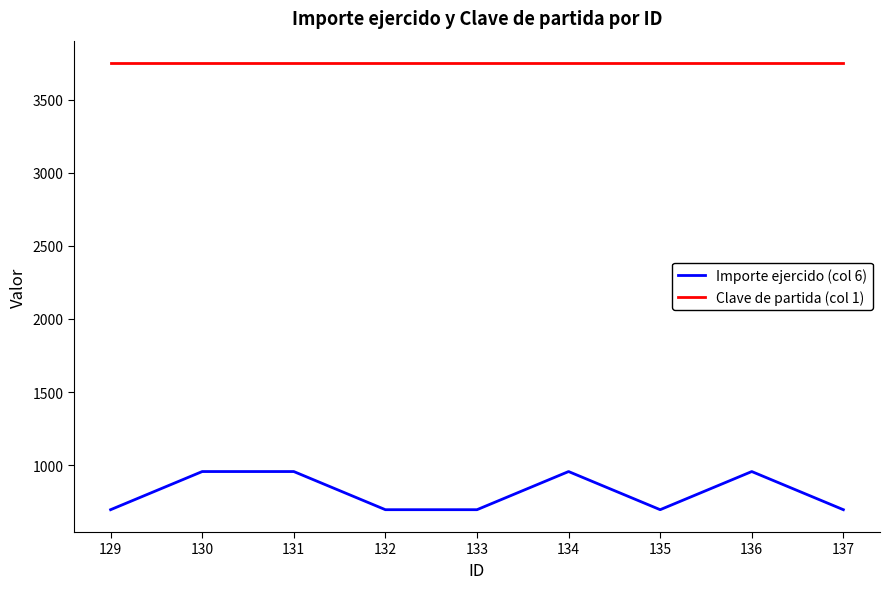

Which series has the largest total across all categories?

Clave de partida (col 1)